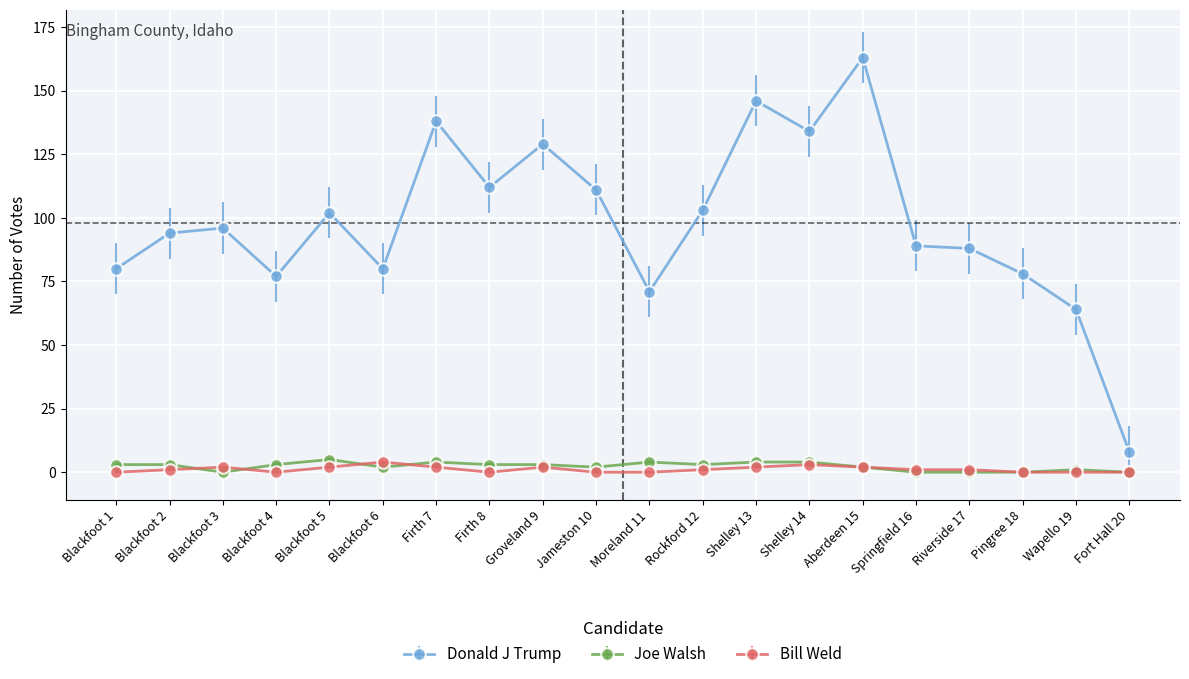

At which category does Donald J Trump reach its first local valley?

Blackfoot 4